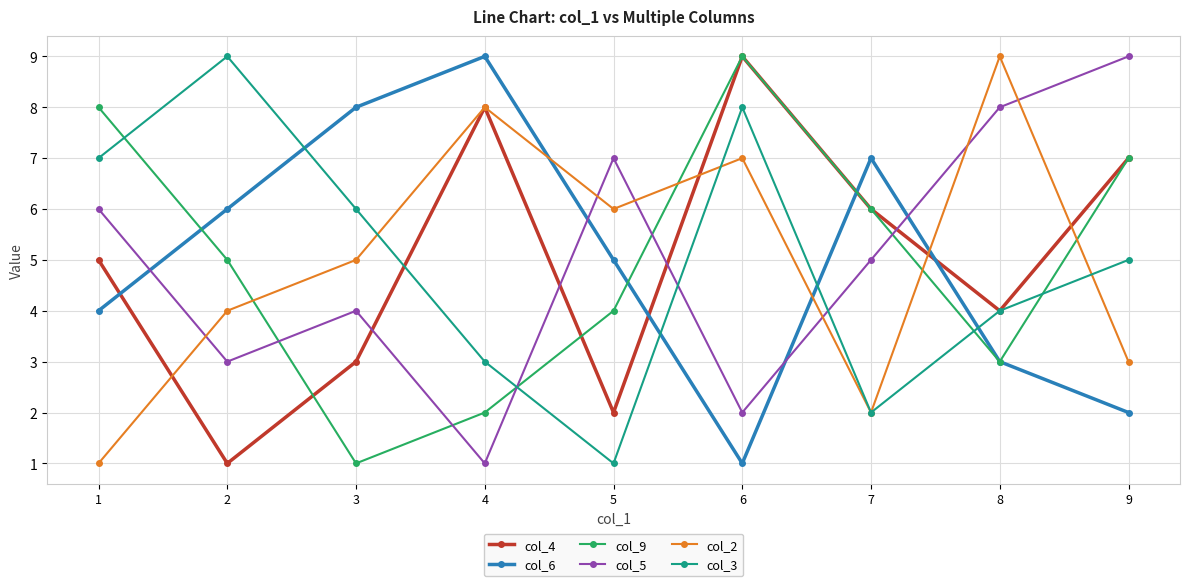

Rank the series at 1 from highest to lowest value.

col_9, col_3, col_5, col_4, col_6, col_2